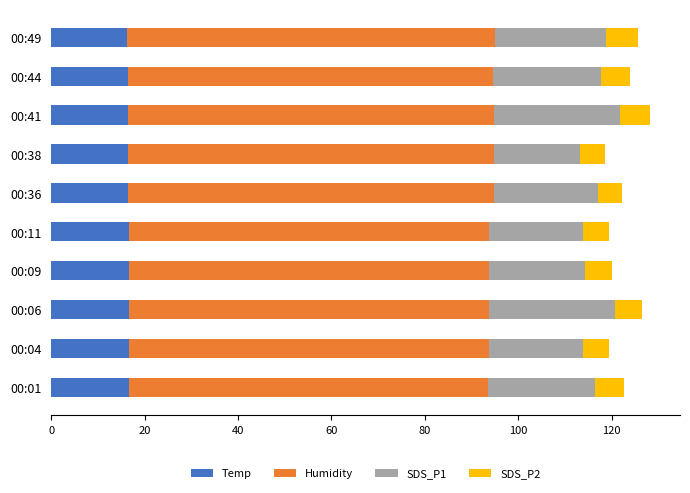

What is the maximum value for Temp?

16.6